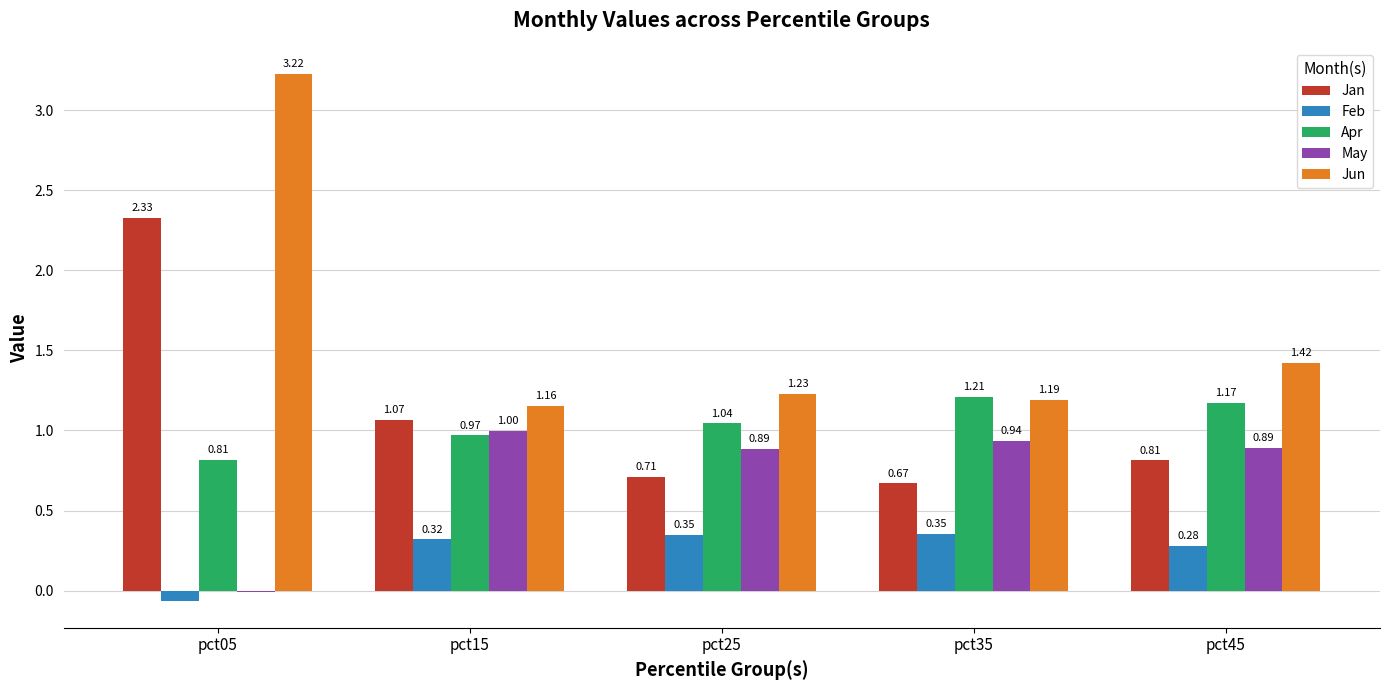

Are the bars horizontal?

No